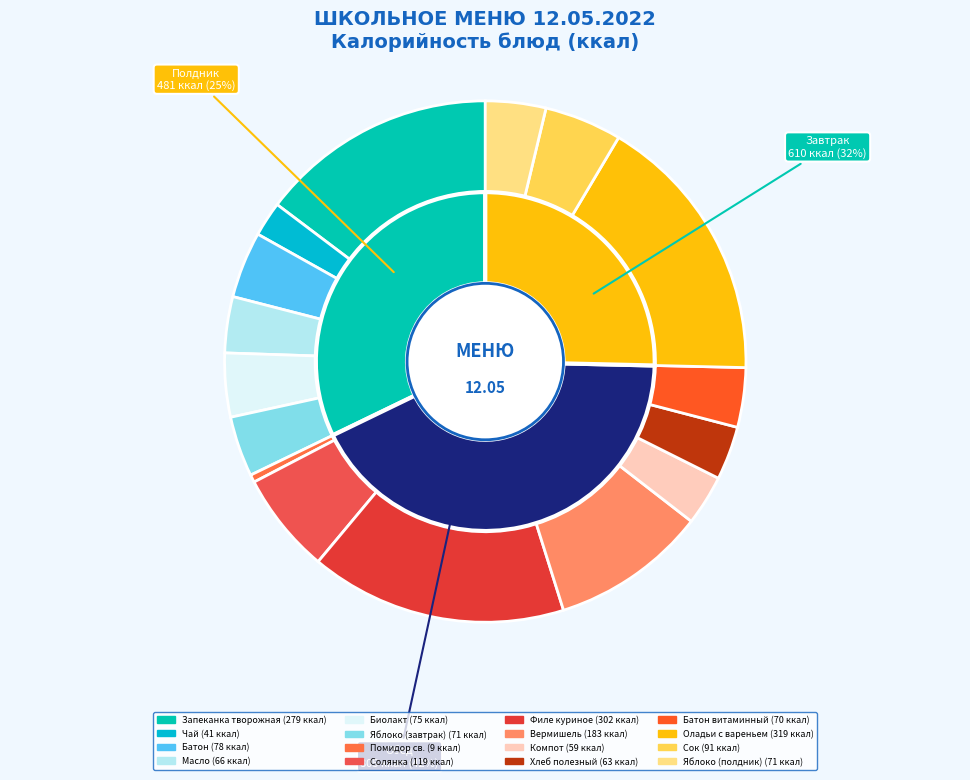

What is the change in value from Компот to Батон витаминный?

+11